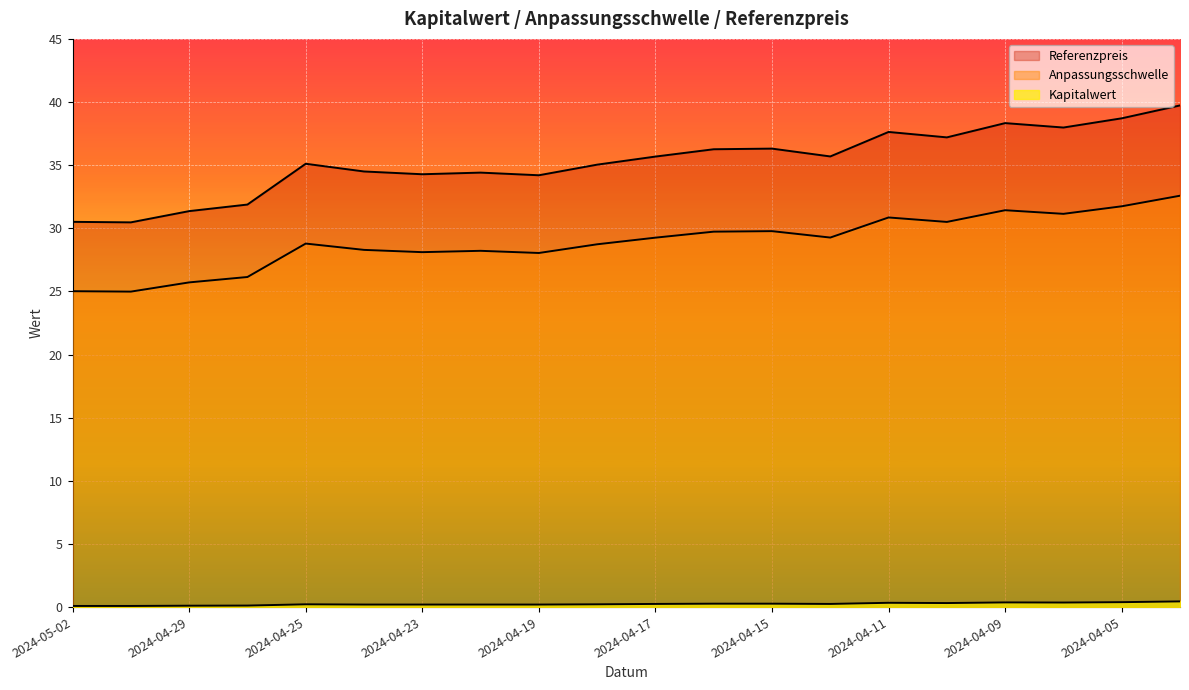

Which has a higher value, 2024-04-25 or 2024-04-15?

2024-04-15